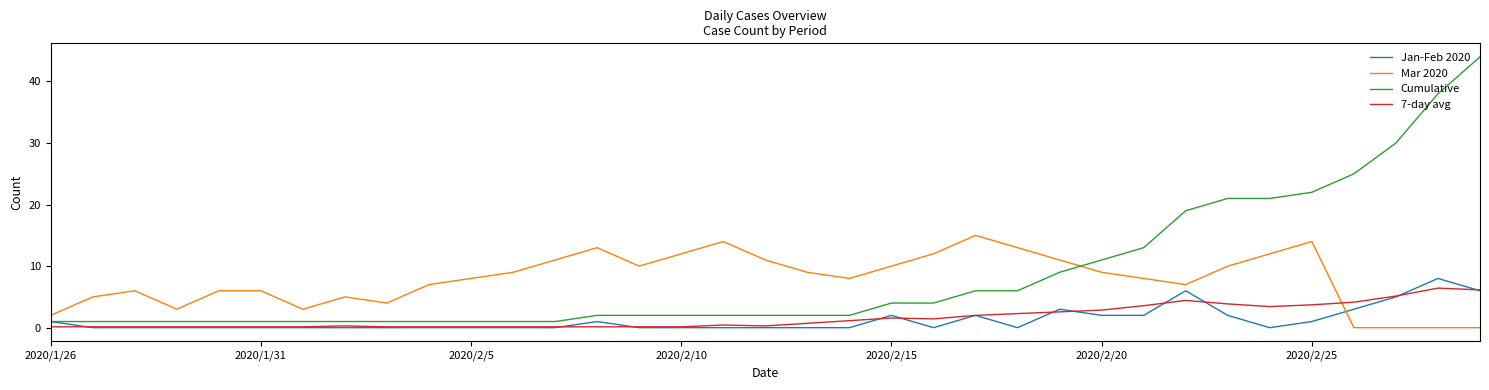

What is the maximum value shown in the chart?

44.0